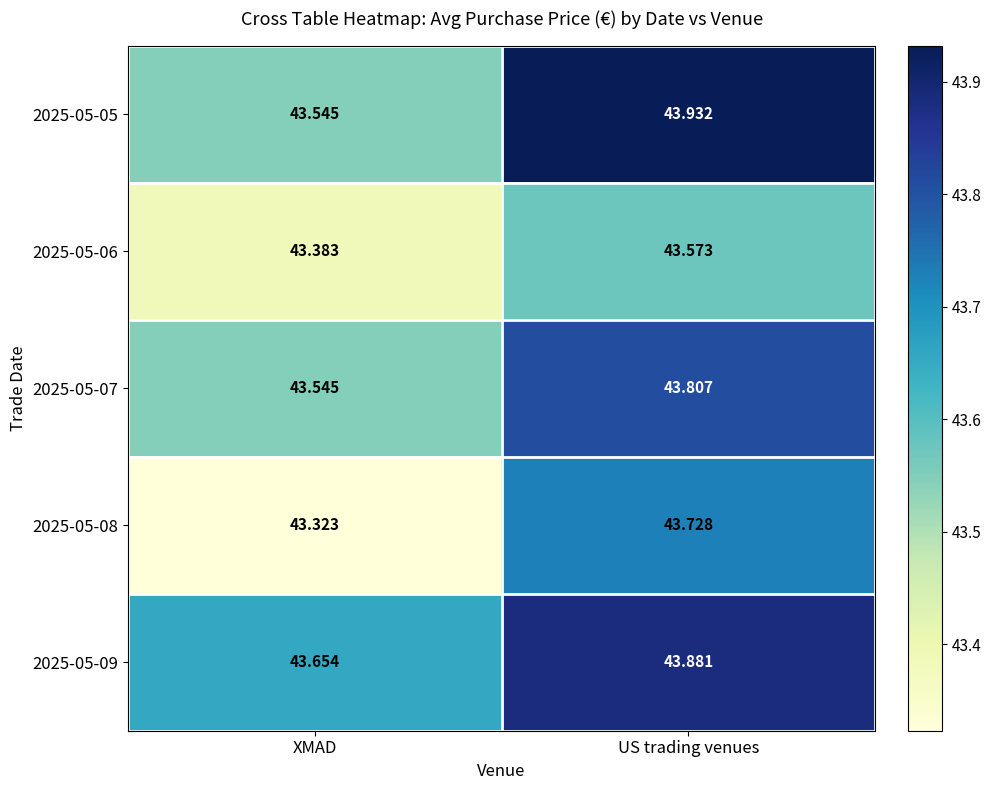

Which category has the highest value across all series?

US trading venues